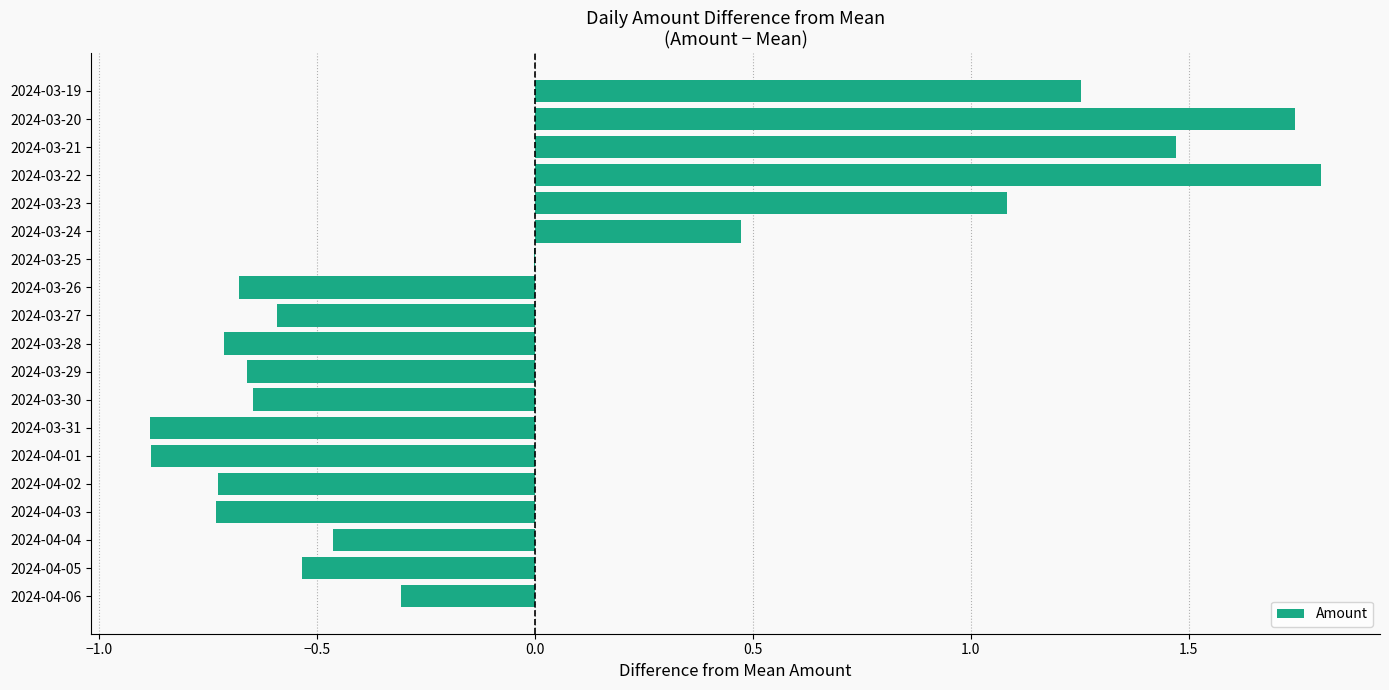

What is the maximum value shown in the chart?

1.8